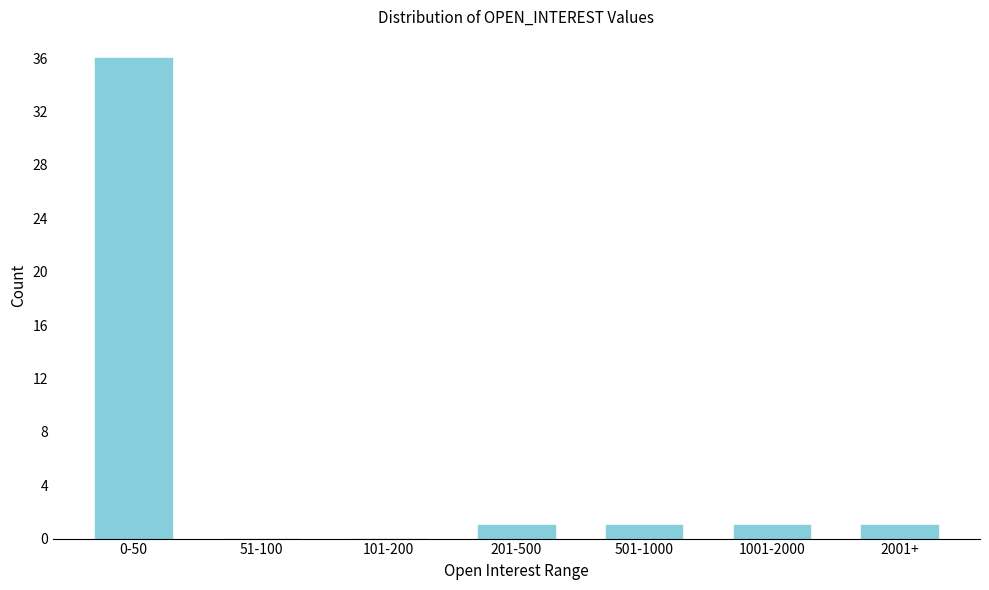

Reading left to right, transcribe all the data shown in this chart.

0-50=36	51-100=0	101-200=0	201-500=1	501-1000=1	1001-2000=1	2001+=1